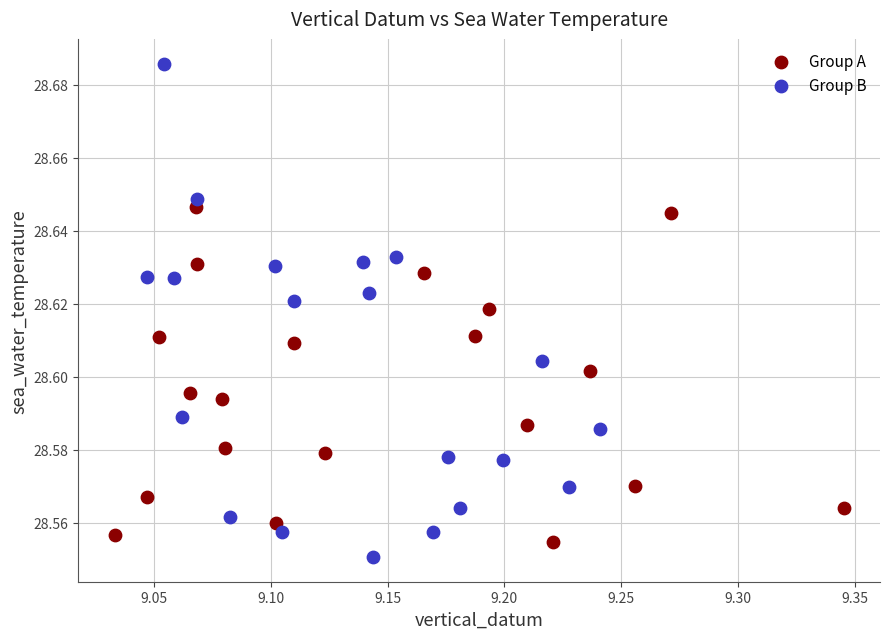

Which series reaches the maximum Y coordinate?

Group B